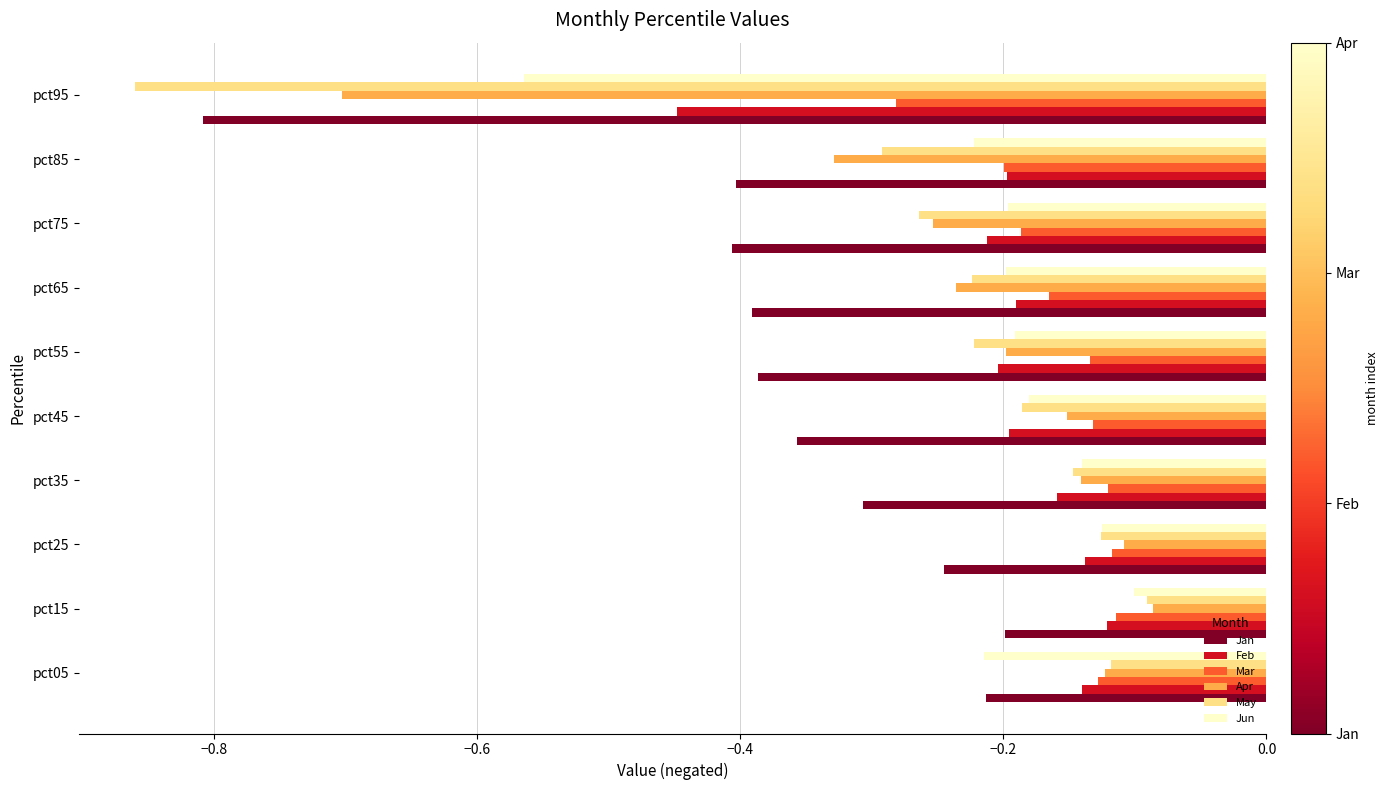

At which category is the sum across all series the highest?

pct15